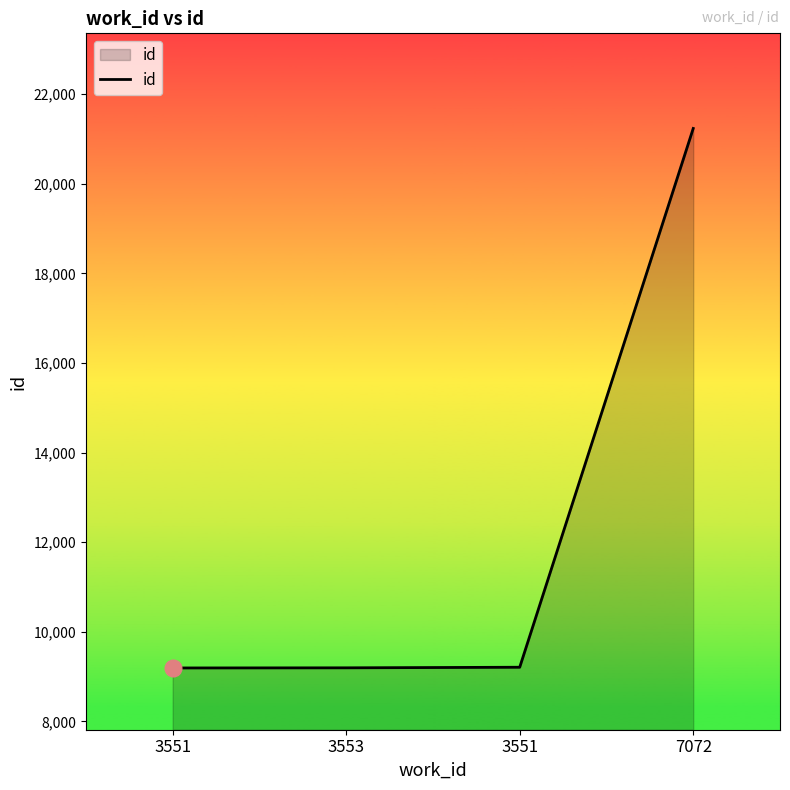

Count the number of categories in the chart.

4